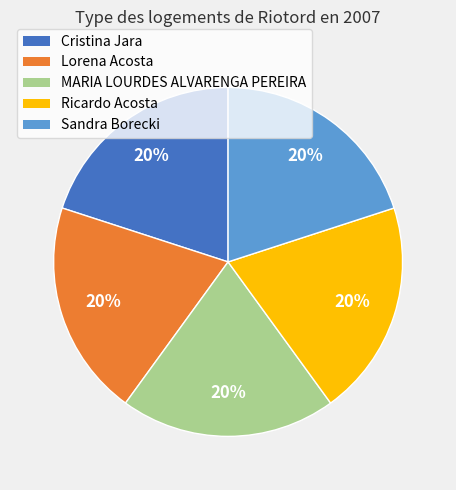

To the nearest percent, what portion does Ricardo Acosta represent?

20%